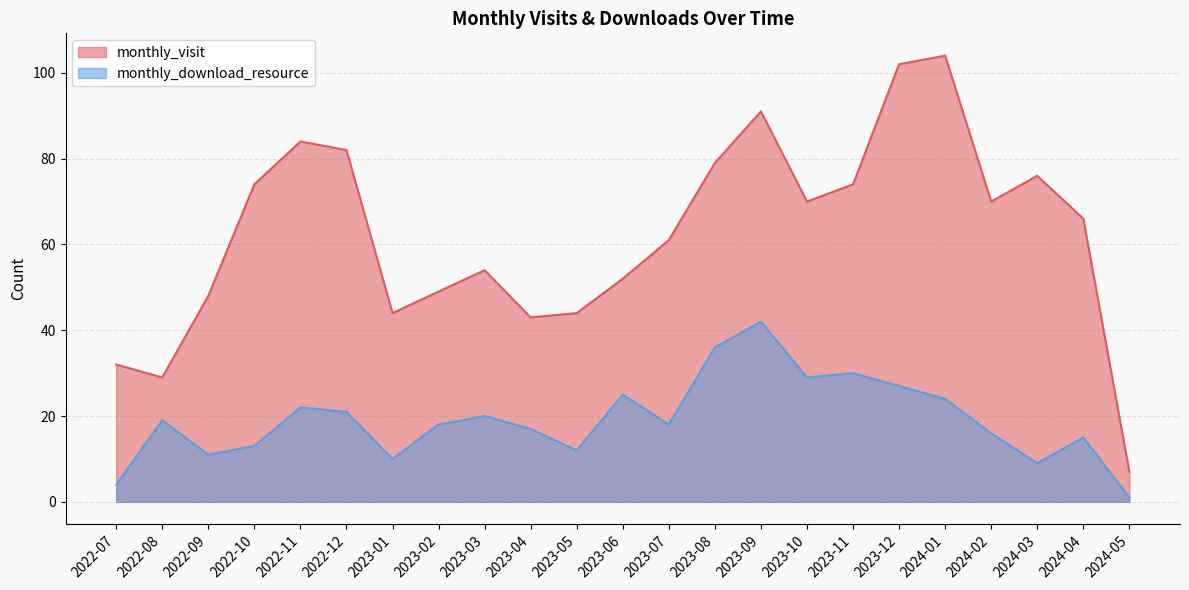

What is the sum of all monthly_visit values?

1435